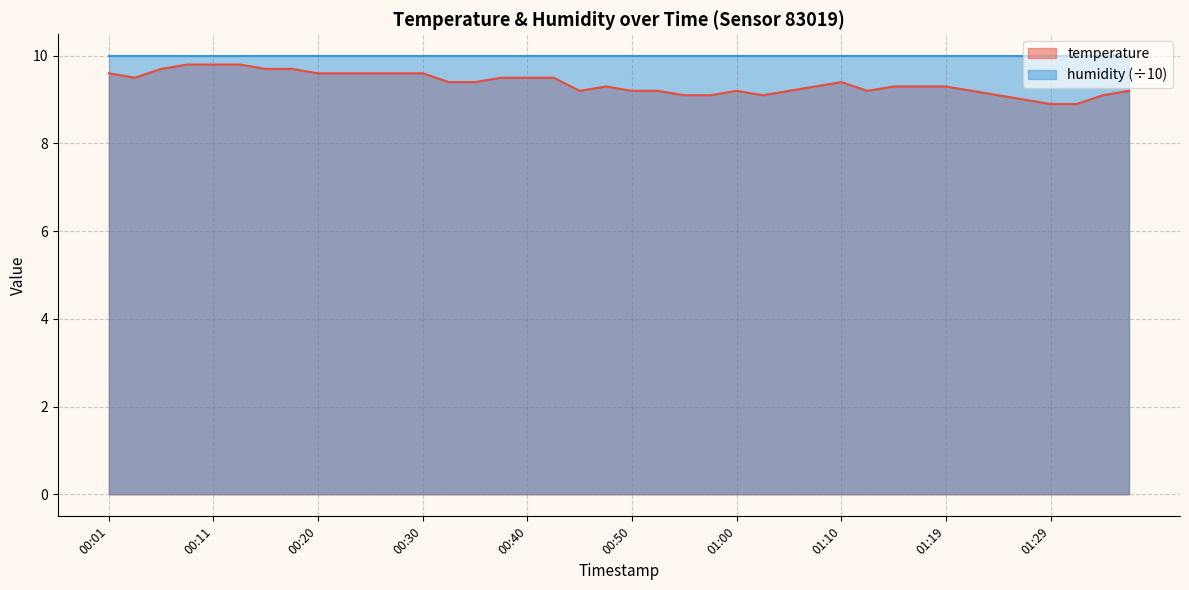

What is the minimum value shown in the chart?

8.9